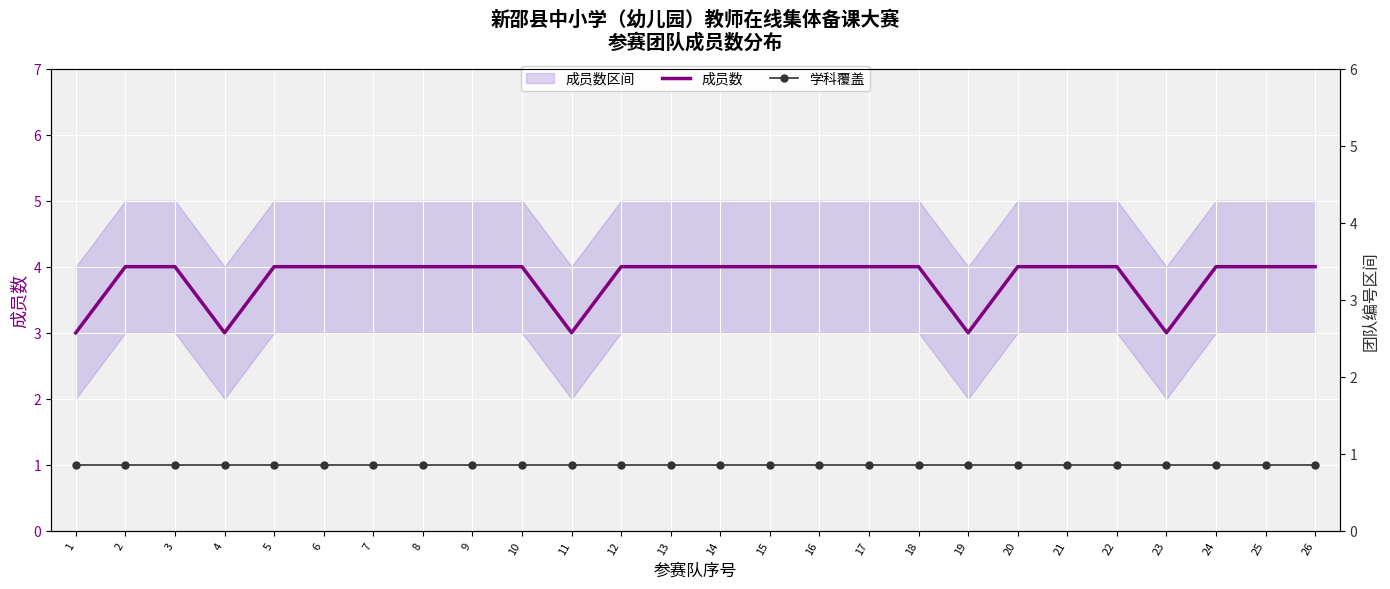

True or false: 成员数 and 学科覆盖 cross at least once.

False